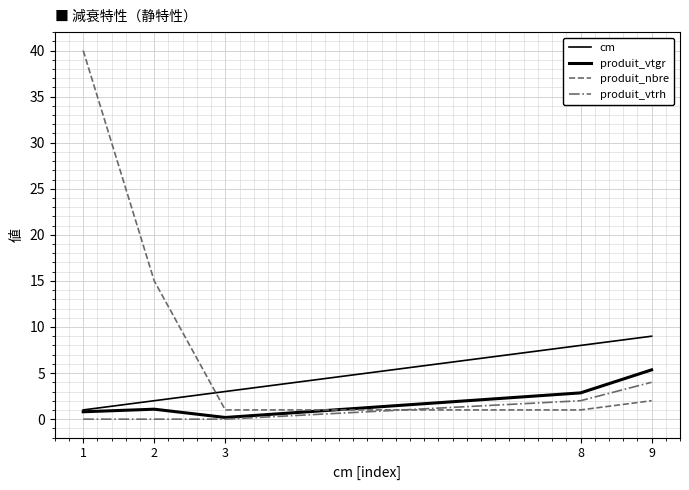

Reading left to right, what are all the values shown in this chart?

cm: 1=1.0	2=2.0	3=3.0	8=8.0	9=9.0
produit_vtgr: 1=0.8	2=1.1	3=0.2	8=2.9	9=5.3
produit_nbre: 1=40.0	2=15.0	3=1.0	8=1.0	9=2.0
produit_vtrh: 1=0.0	2=0.0	3=0.0	8=2.0	9=4.0